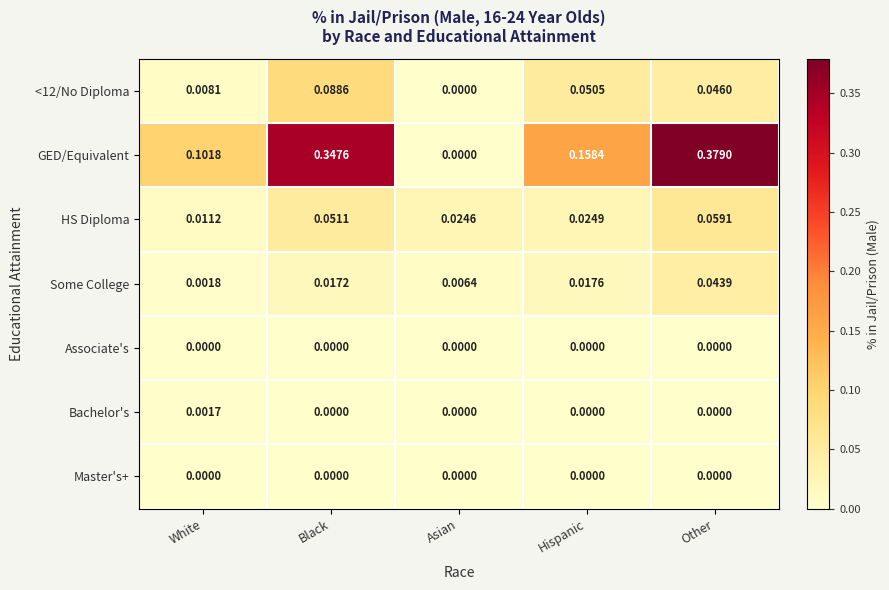

At which label is <12/No Diploma closest to 0?

Asian